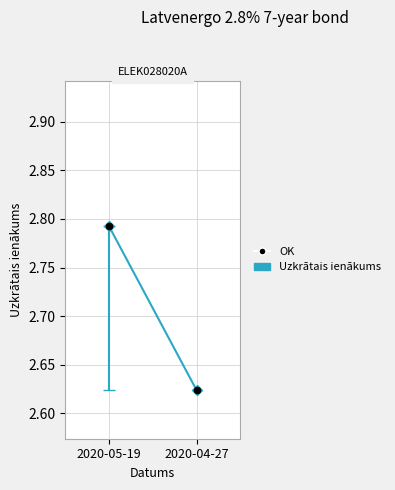

What is the average Y value?

2.7